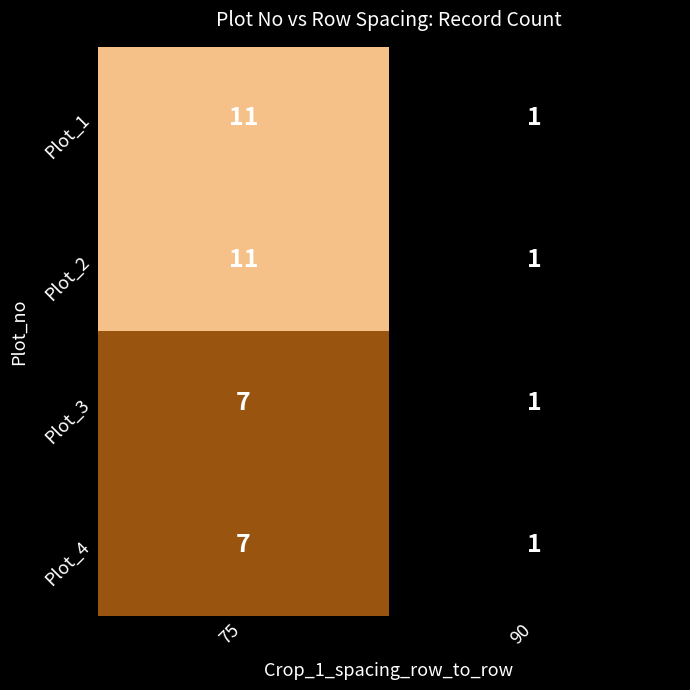

Which label corresponds to the smallest value in the chart?

90